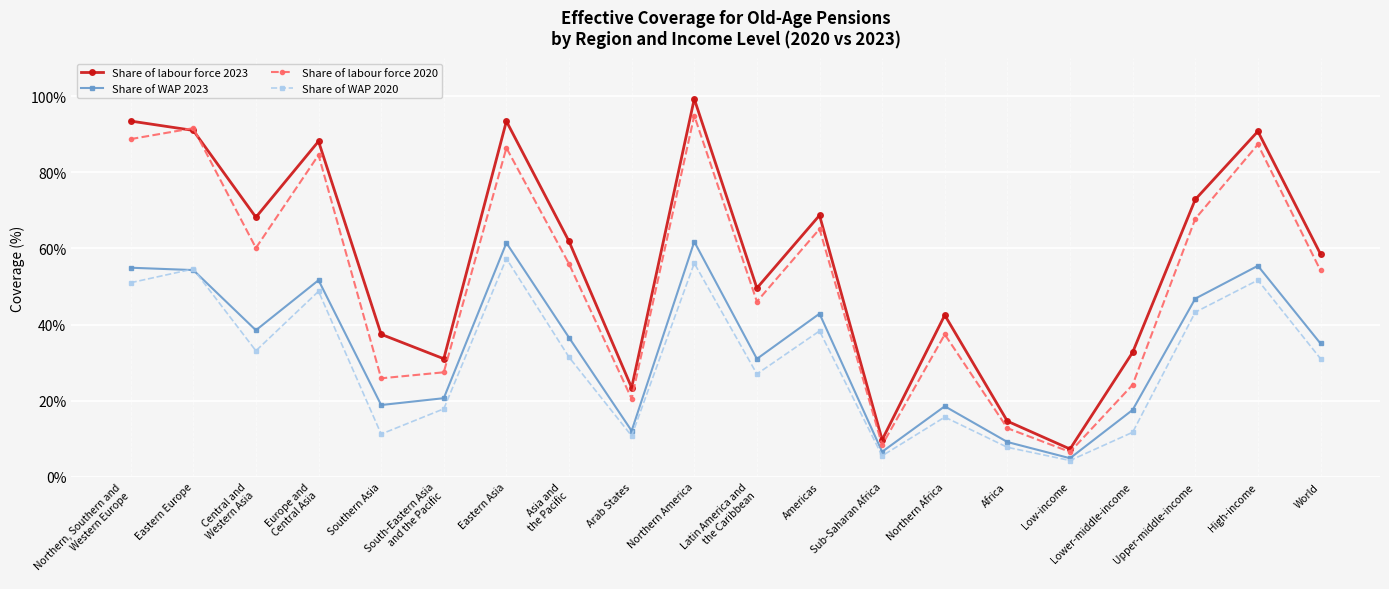

How many lines are shown in the chart?

4